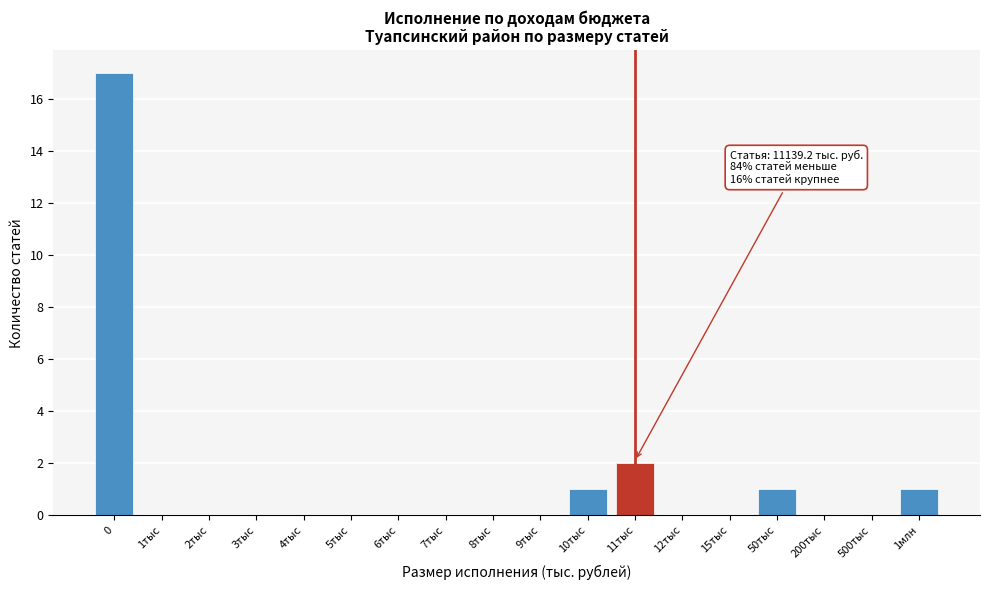

Reading right to left, extract all data points from this chart.

1млн=1	500тыс=0	200тыс=0	50тыс=1	15тыс=0	12тыс=0	11тыс=2	10тыс=1	9тыс=0	8тыс=0	7тыс=0	6тыс=0	5тыс=0	4тыс=0	3тыс=0	2тыс=0	1тыс=0	0=17